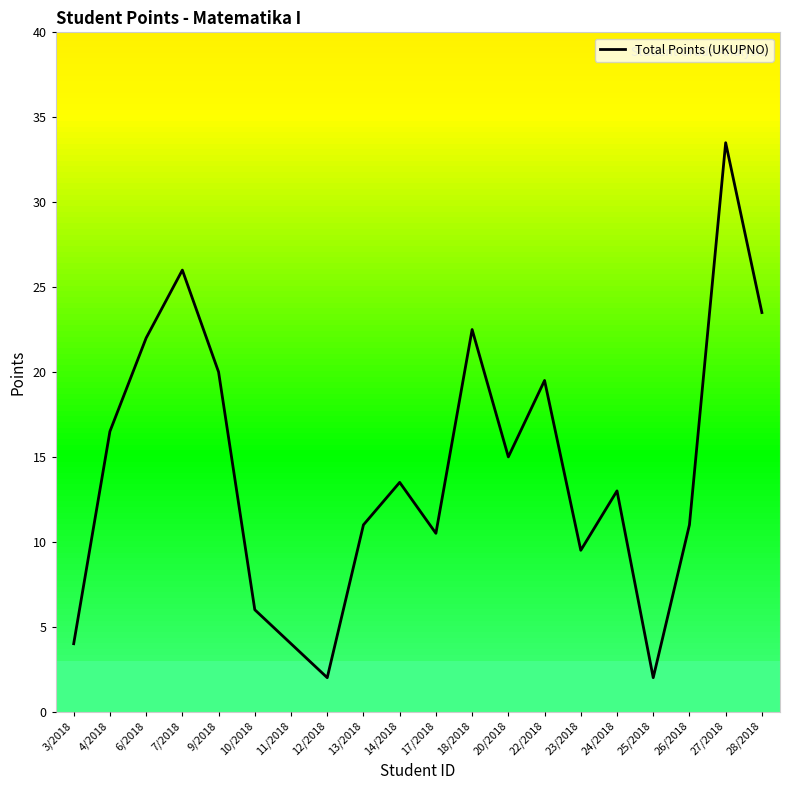

The value at 28/2018 is 40.7. True or false?

False